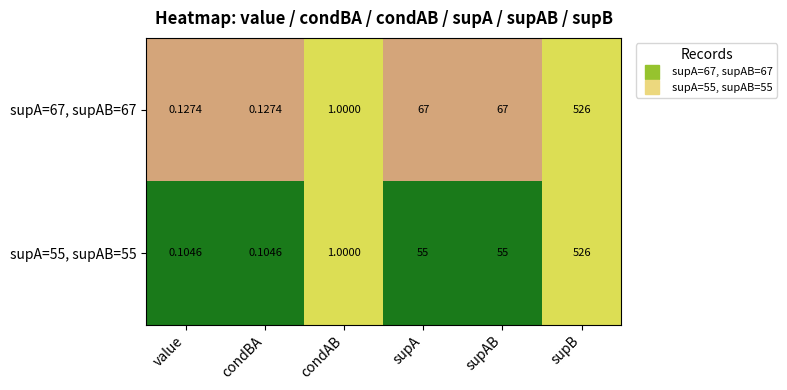

How many data points does each series have?

6